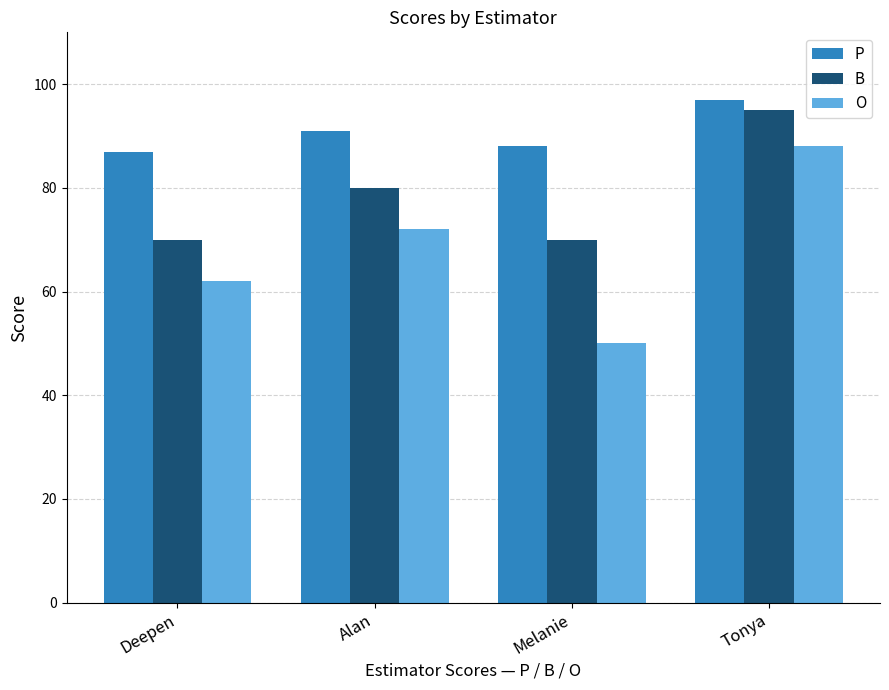

What is the average value of the B series?

79